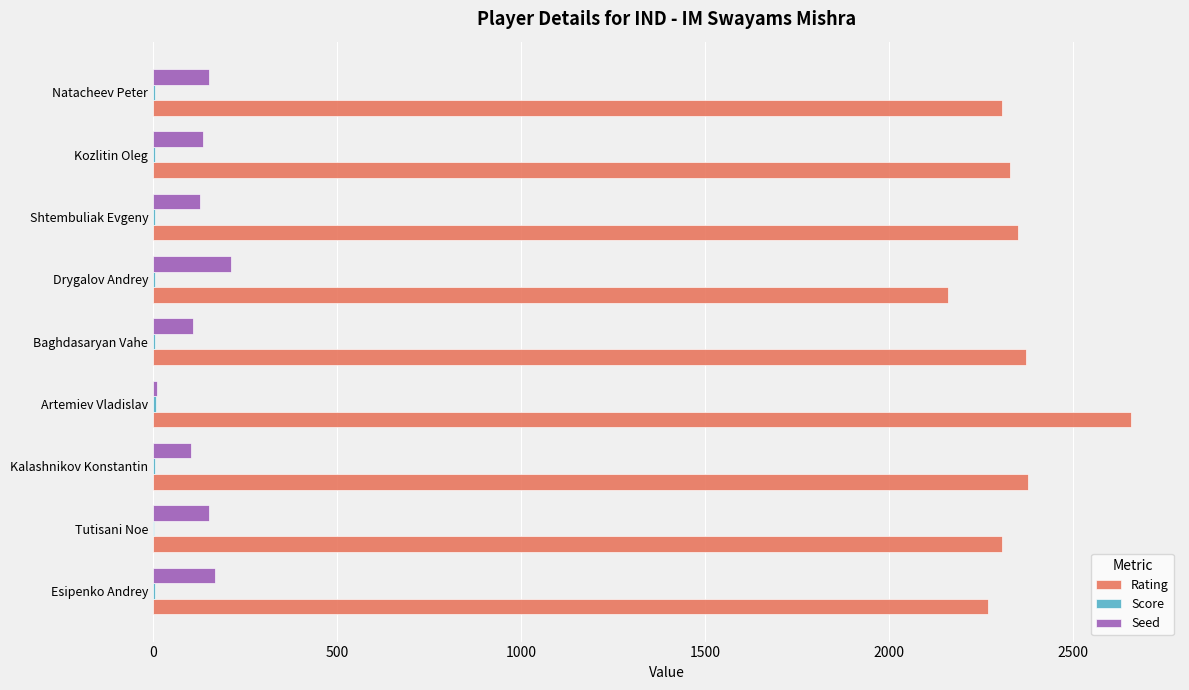

What is the highest value of the Rating series?

2659.0